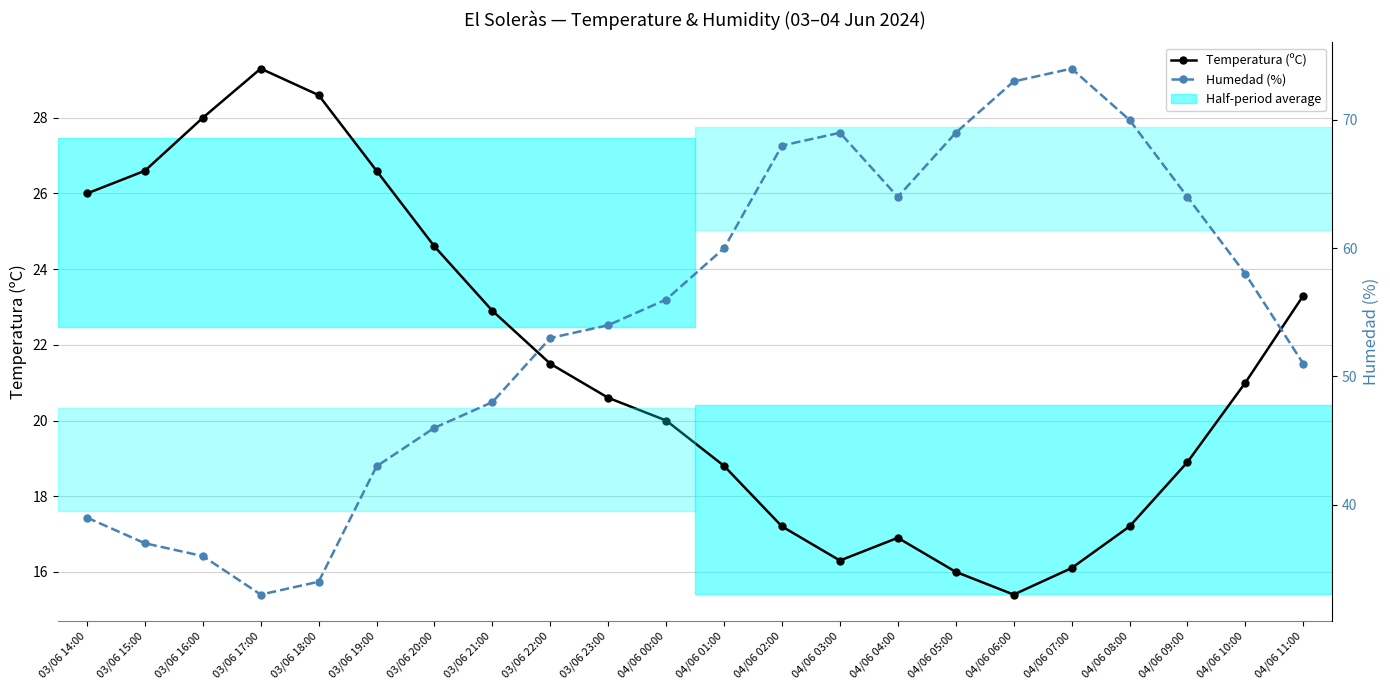

Reading left to right, extract all data points from this chart.

Temperatura (ºC): 03/06 14:00=26.0	03/06 15:00=26.6	03/06 16:00=28.0	03/06 17:00=29.3	03/06 18:00=28.6	03/06 19:00=26.6	03/06 20:00=24.6	03/06 21:00=22.9	03/06 22:00=21.5	03/06 23:00=20.6	04/06 00:00=20.0	04/06 01:00=18.8	04/06 02:00=17.2	04/06 03:00=16.3	04/06 04:00=16.9	04/06 05:00=16.0	04/06 06:00=15.4	04/06 07:00=16.1	04/06 08:00=17.2	04/06 09:00=18.9	04/06 10:00=21.0	04/06 11:00=23.3
Humedad (%): 03/06 14:00=39.0	03/06 15:00=37.0	03/06 16:00=36.0	03/06 17:00=33.0	03/06 18:00=34.0	03/06 19:00=43.0	03/06 20:00=46.0	03/06 21:00=48.0	03/06 22:00=53.0	03/06 23:00=54.0	04/06 00:00=56.0	04/06 01:00=60.0	04/06 02:00=68.0	04/06 03:00=69.0	04/06 04:00=64.0	04/06 05:00=69.0	04/06 06:00=73.0	04/06 07:00=74.0	04/06 08:00=70.0	04/06 09:00=64.0	04/06 10:00=58.0	04/06 11:00=51.0